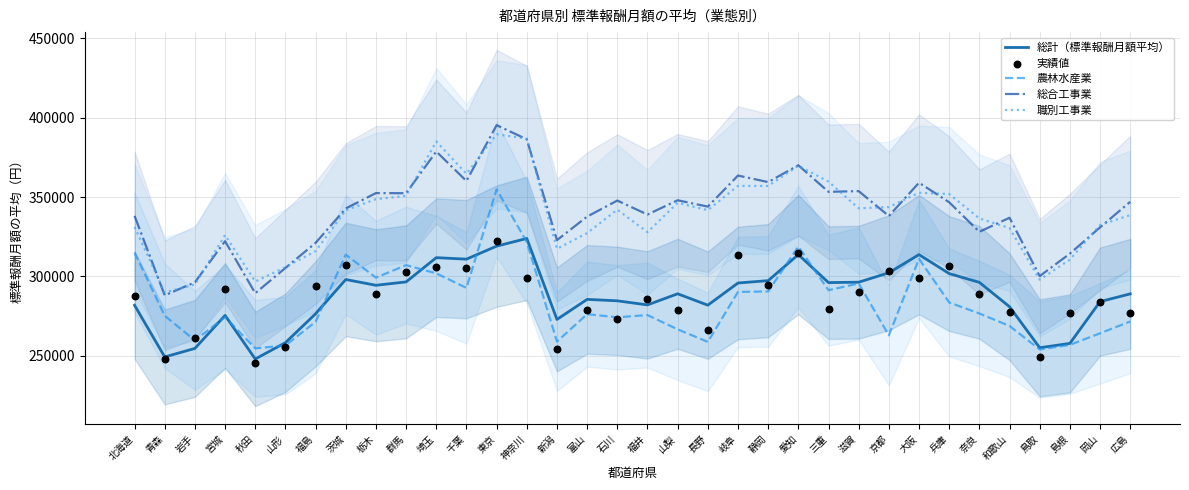

Which series reaches the minimum Y coordinate?

実績値